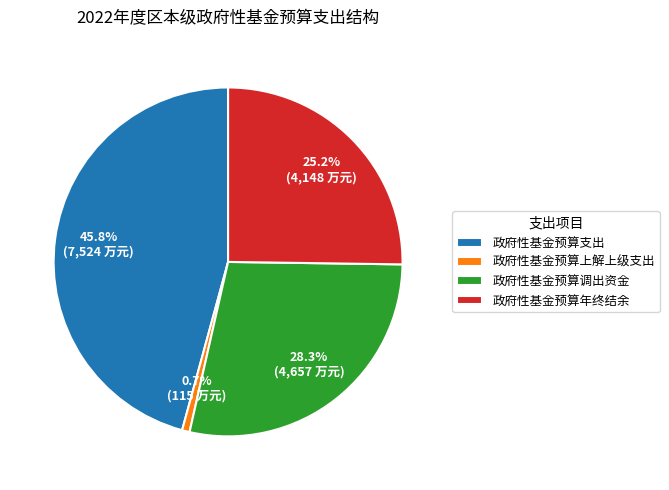

Which has a higher value, 政府性基金预算支出 or 政府性基金预算调出资金?

政府性基金预算支出